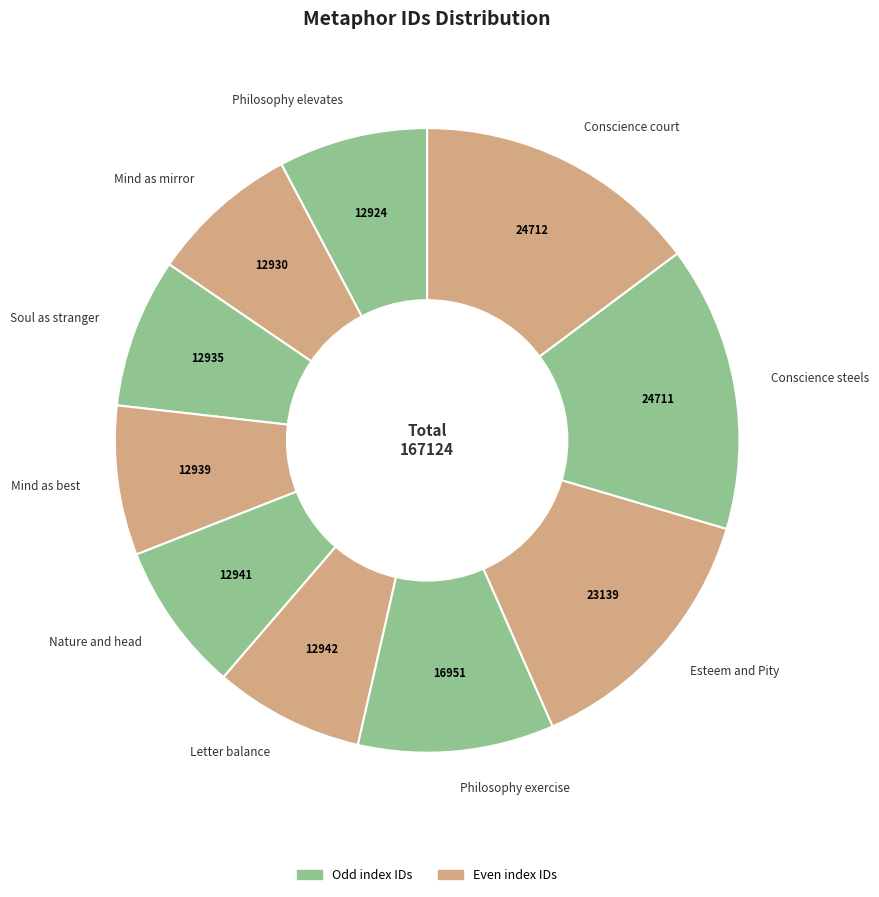

What is the ratio of the value at Esteem and Pity to the value at Philosophy elevates?

1.8